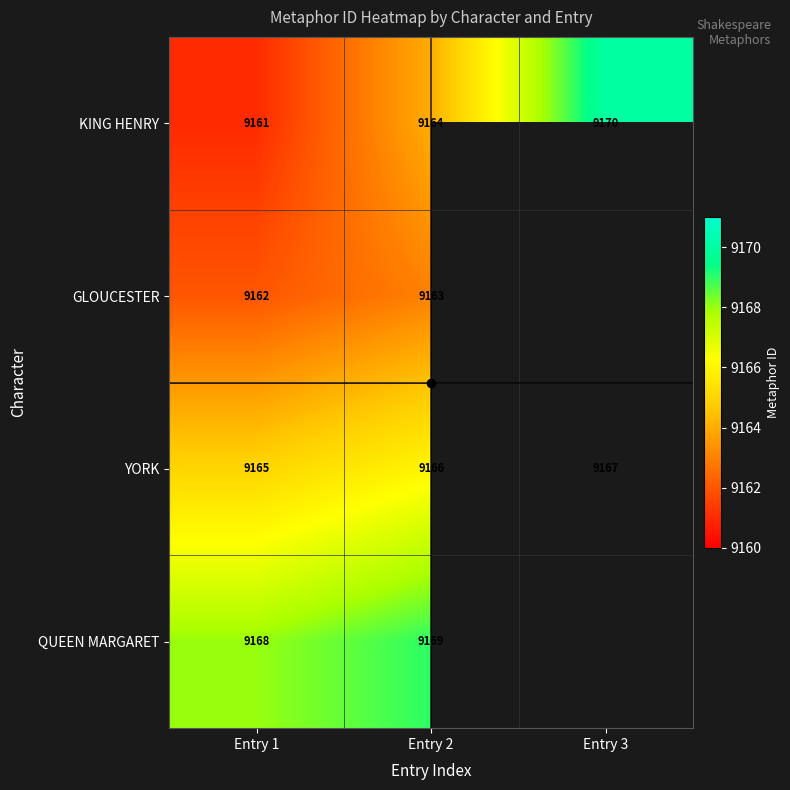

What is the lowest value of the GLOUCESTER series?

9162.0